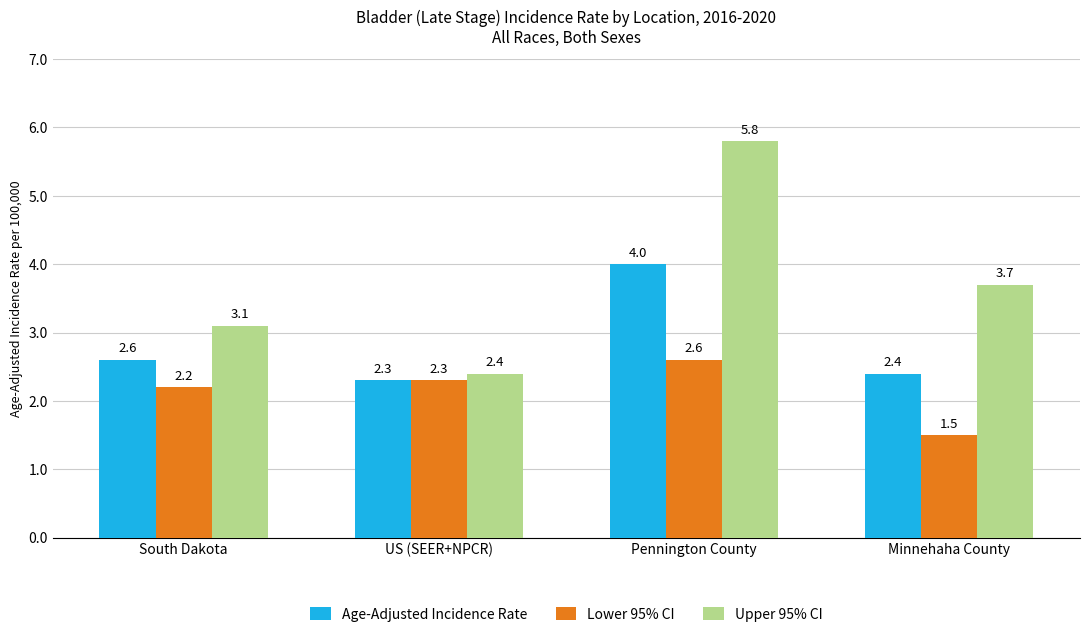

What is the label of the 2nd bar from the left?

US (SEER+NPCR)